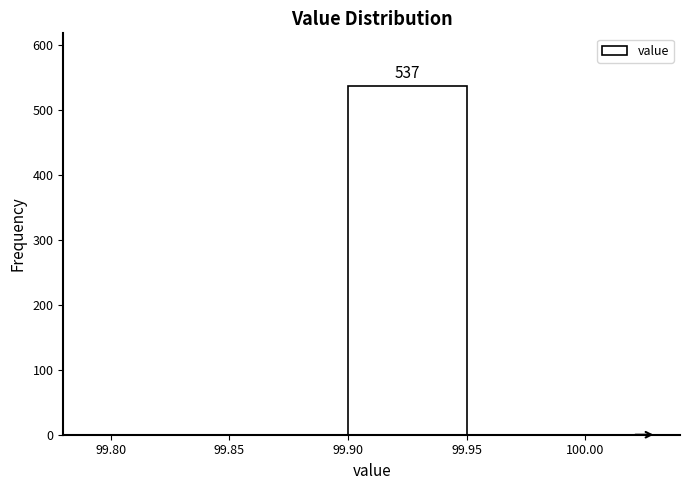

Which range on the x-axis has the tallest bar?

99.90 to 99.95